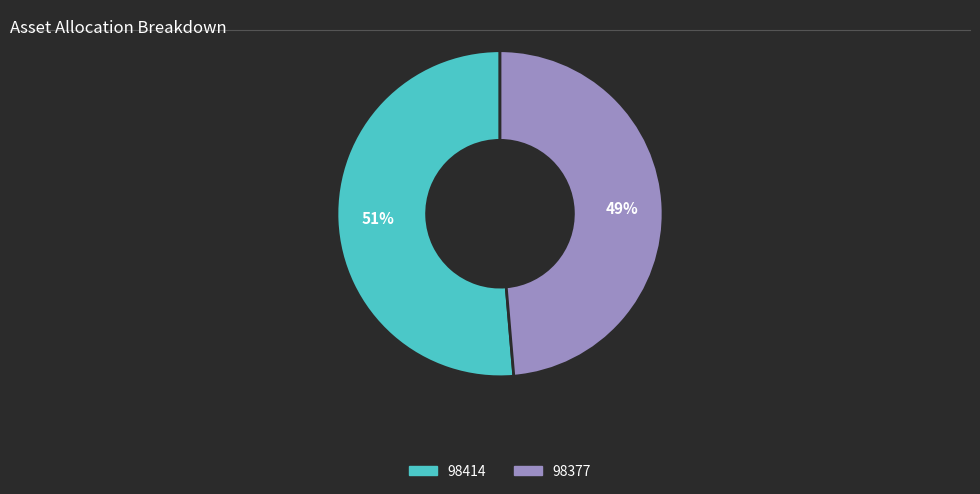

To the nearest percent, what portion does 98414 represent?

51%